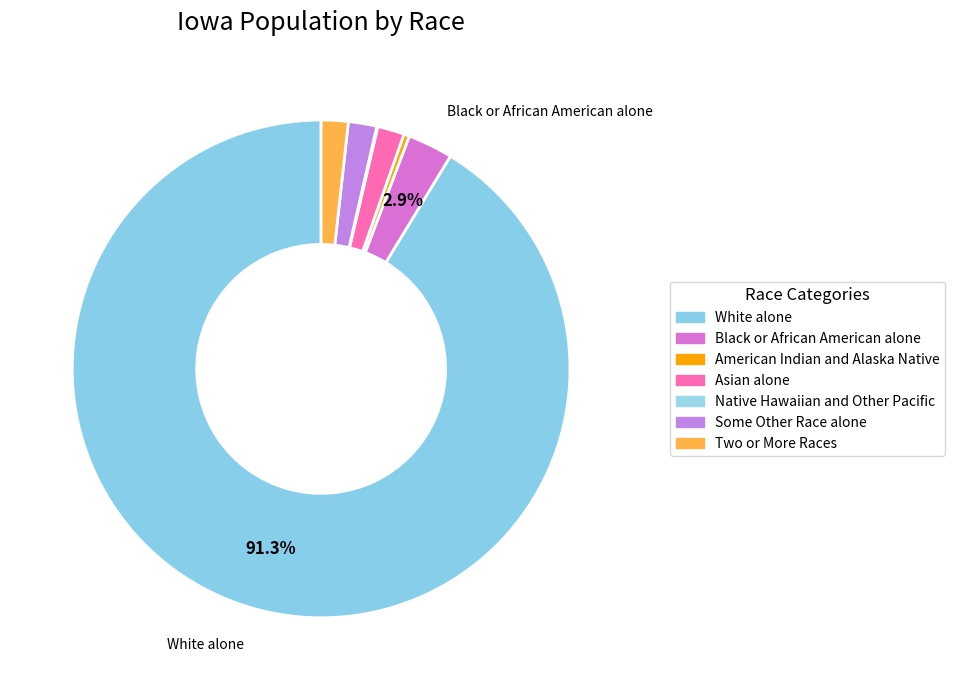

Does any single category account for the majority?

Yes